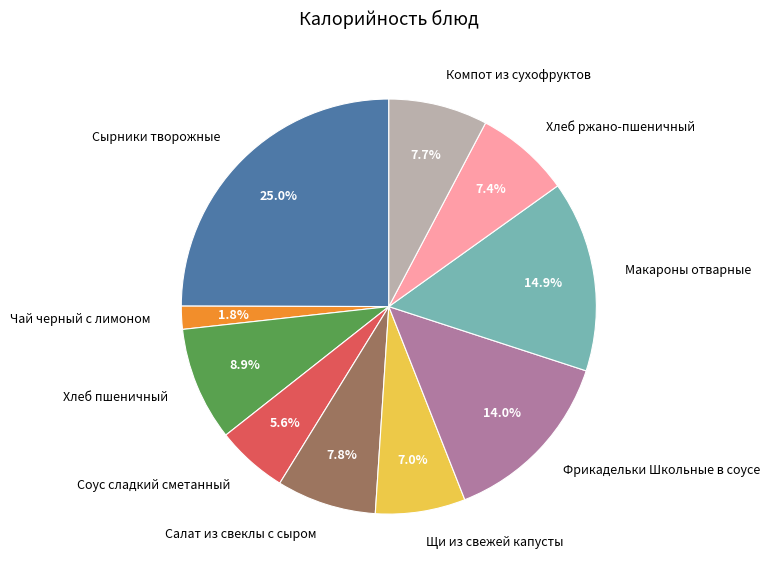

Which slice is the largest?

Сырники творожные